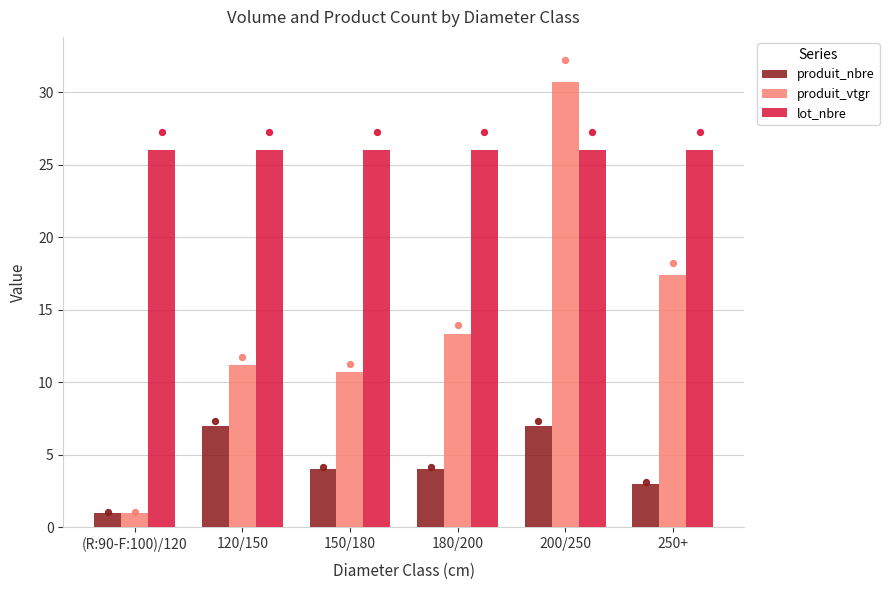

Which series has the widest spread of Y values?

produit_vtgr